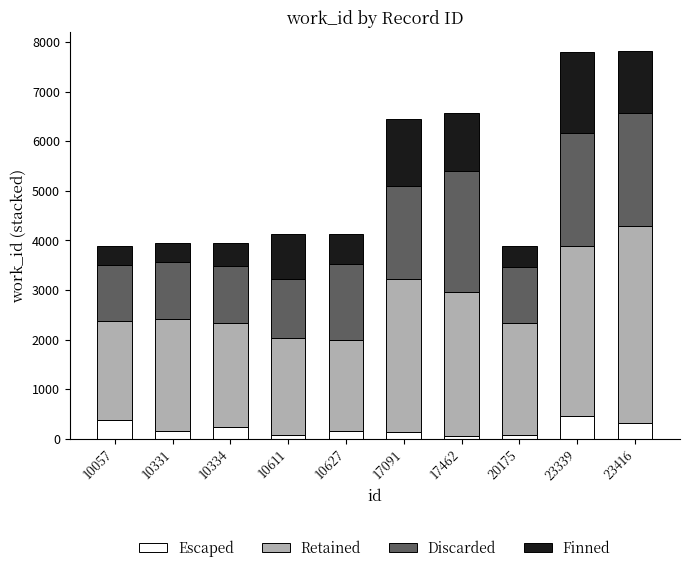

What is the average value of the Escaped series?

208.4